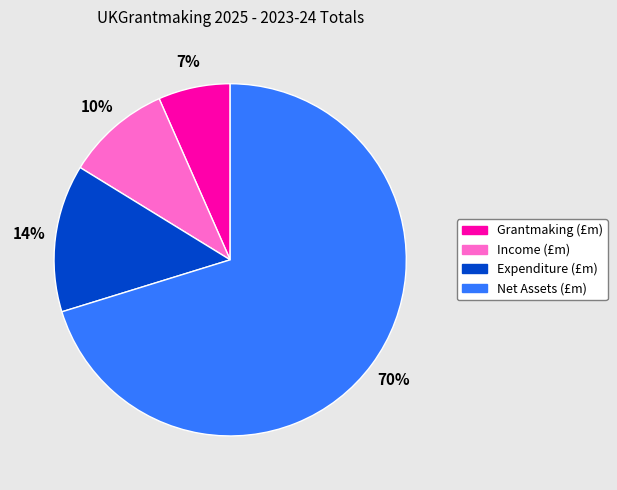

True or false: Net Assets (£m) accounts for 65% of the total.

False